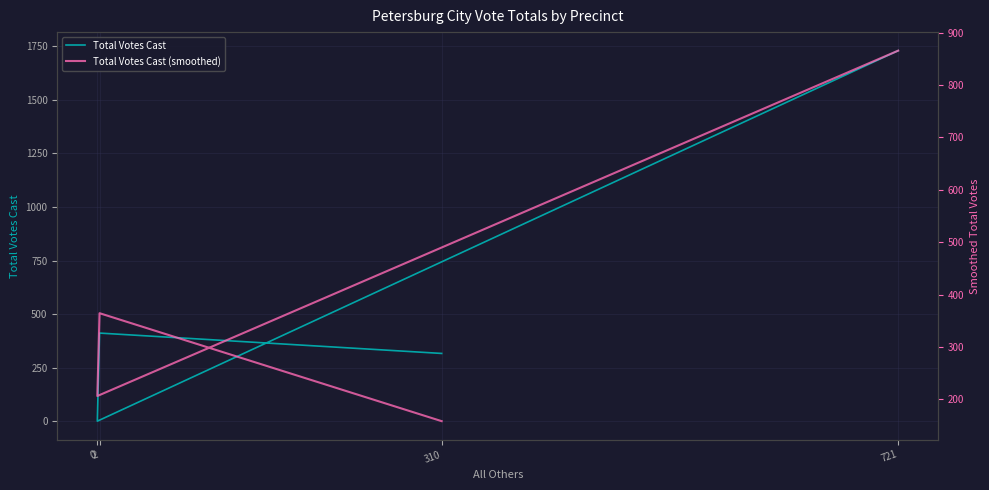

Is the value of Total Votes Cast at 0 greater than the value of Total Votes Cast (smoothed) at 721?

No